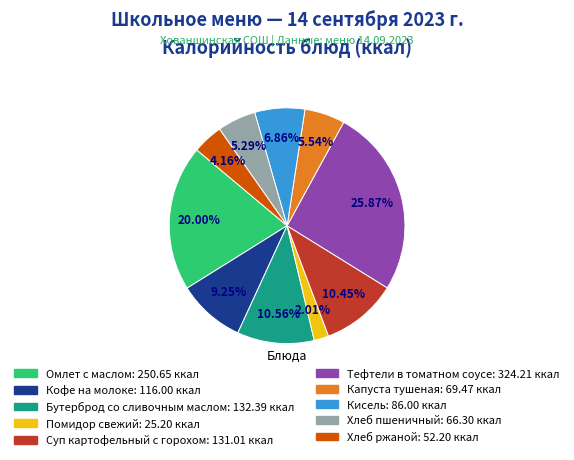

Is there any slice that represents more than half of the pie?

No